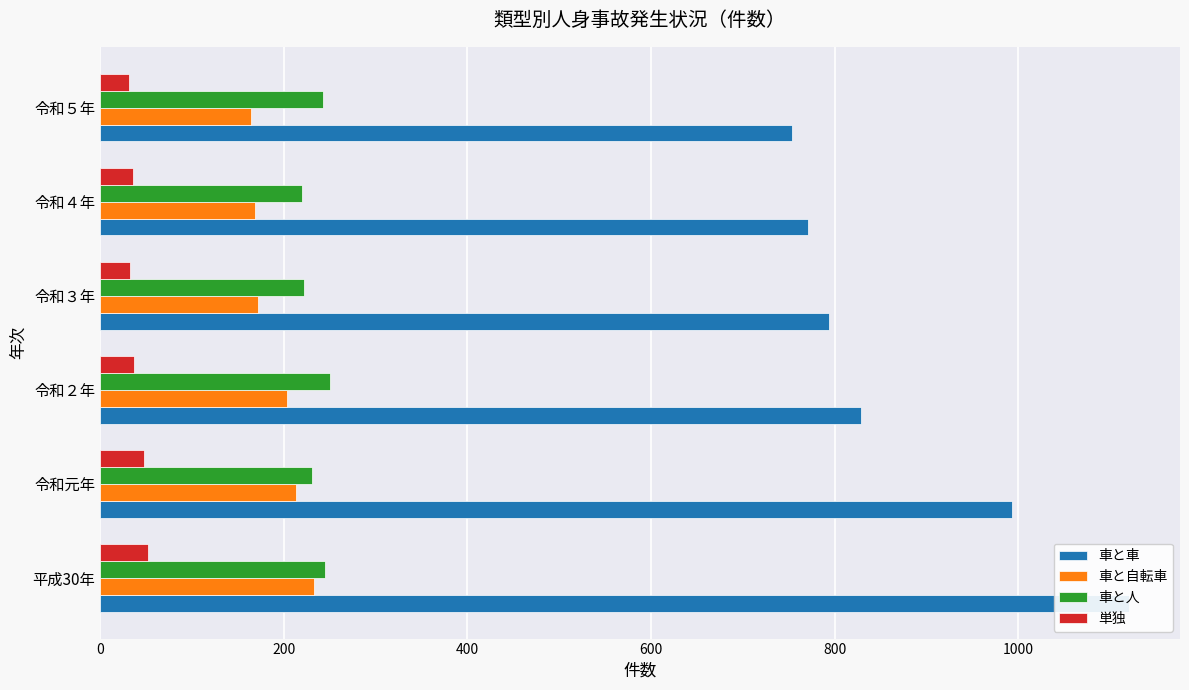

At 令和２年, list the series in order from smallest to largest.

単独, 車と自転車, 車と人, 車と車